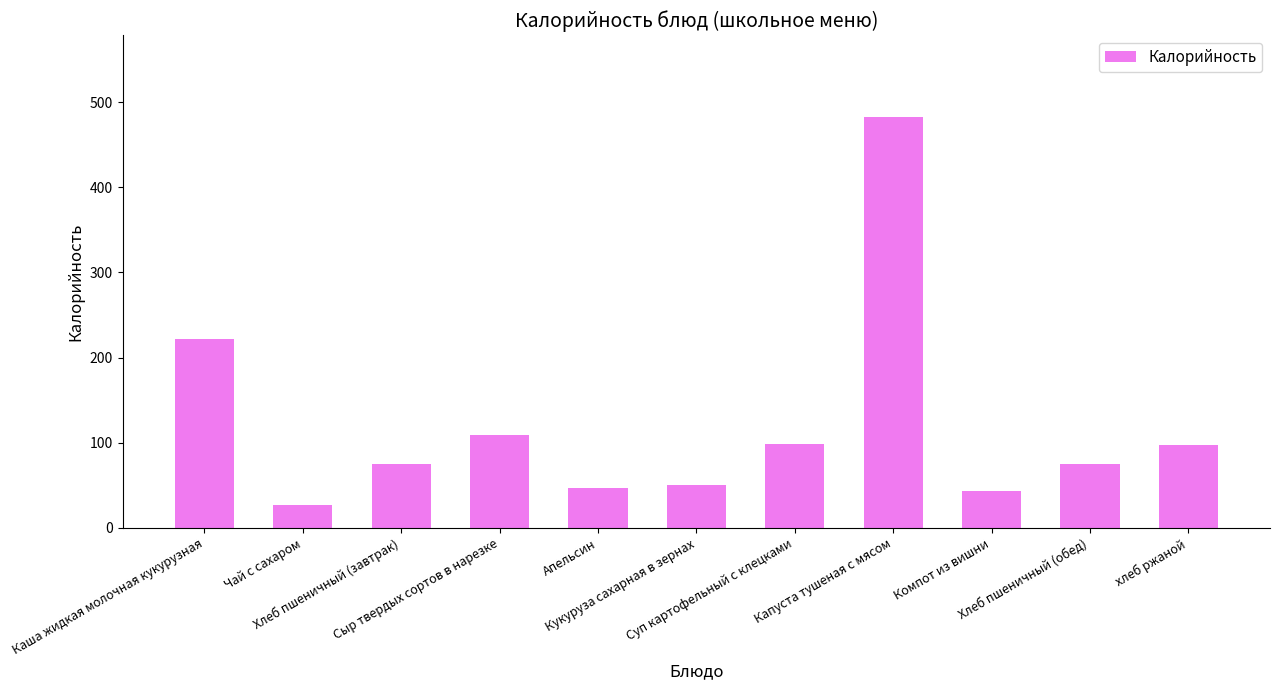

What is the value of the 8th bar from the left?

482.3